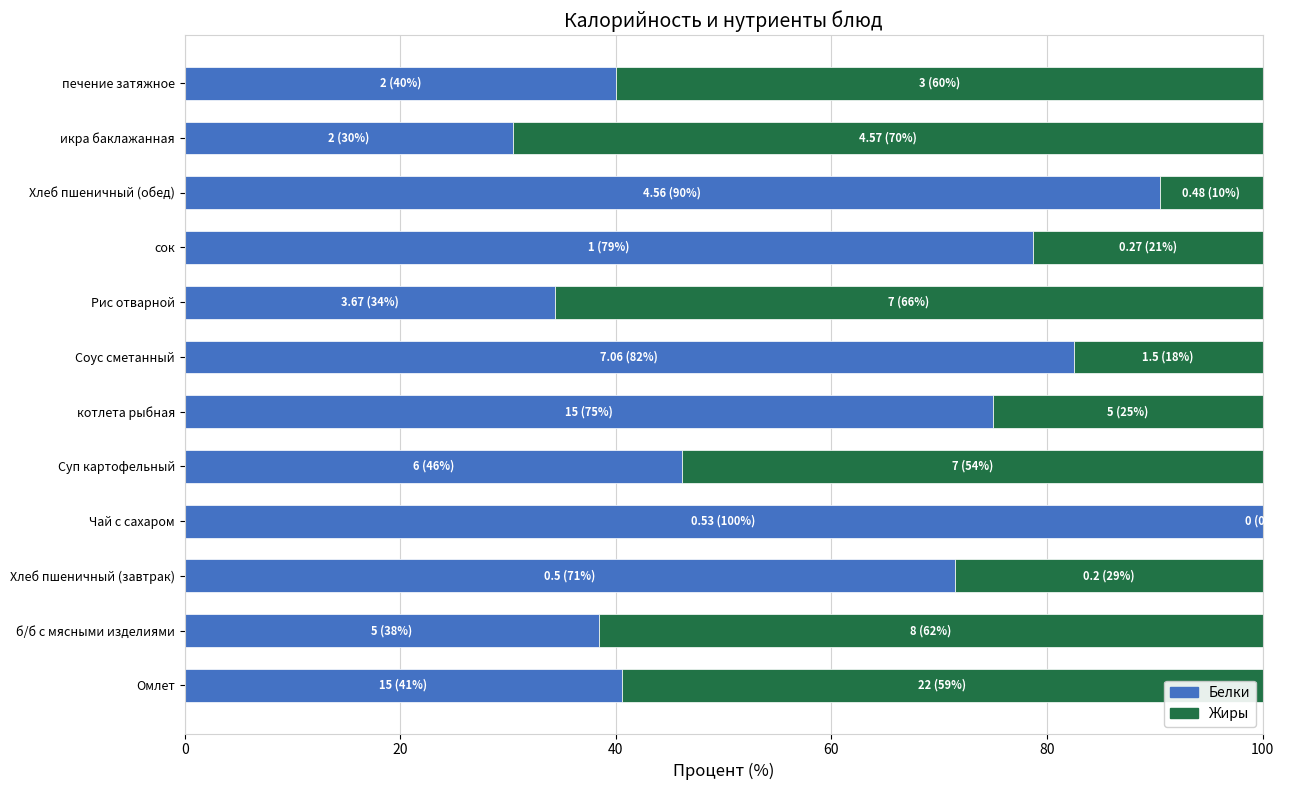

Read the Белки value at Рис отварной.

34.4